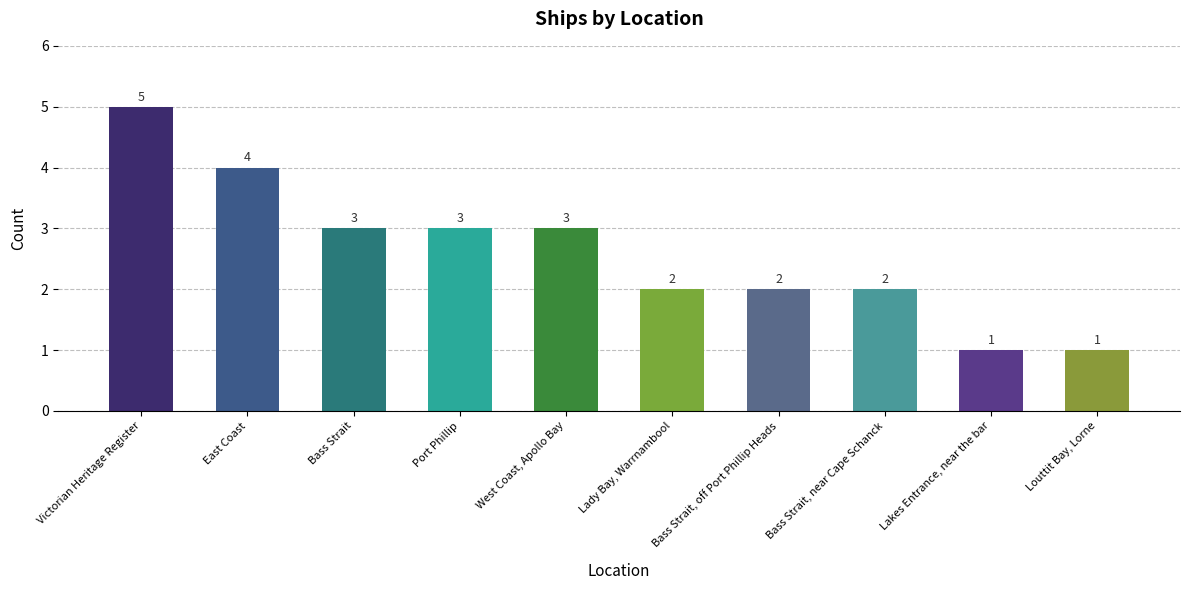

Which label corresponds to the largest value in the chart?

Victorian Heritage Register